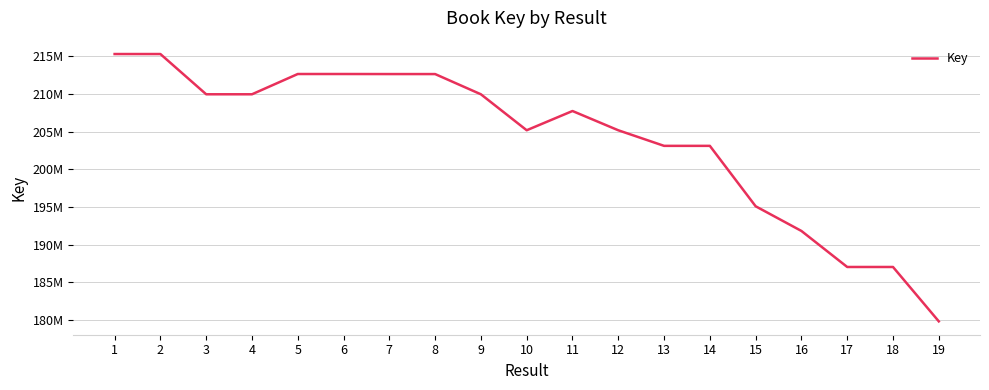

Is it true that the value at 7 is 50606664?

False